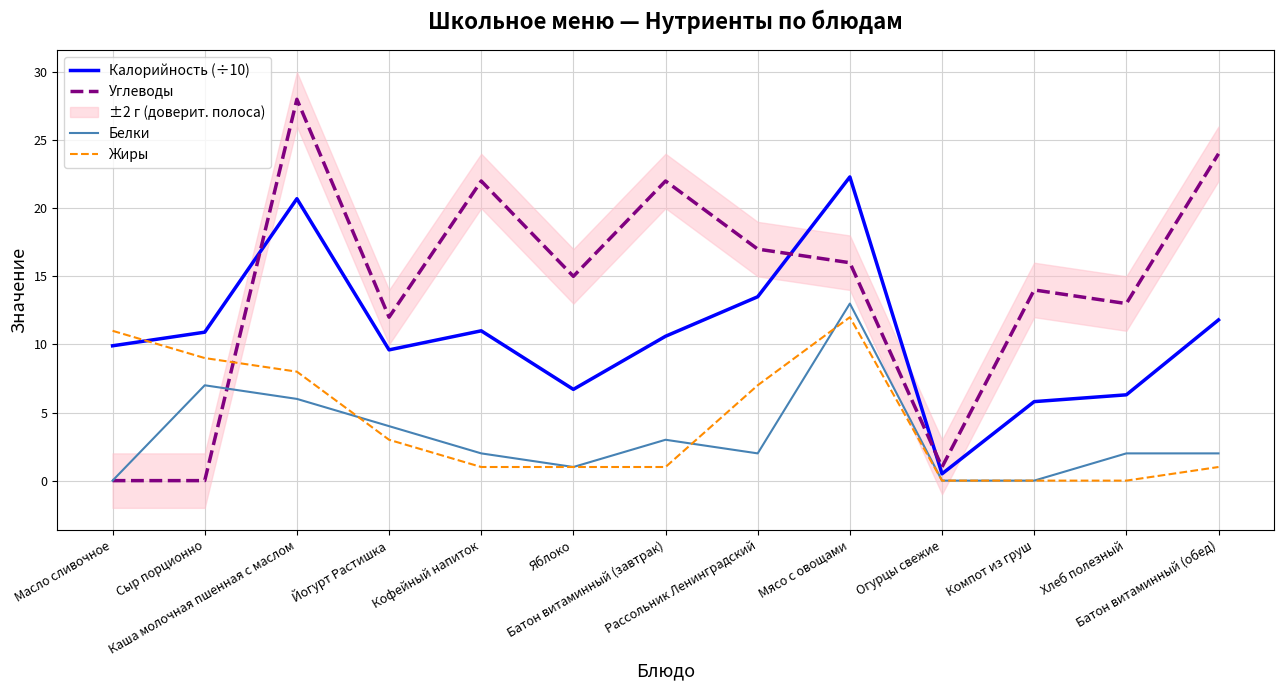

True or false: Белки and Калорийность (÷10) cross at least once.

False